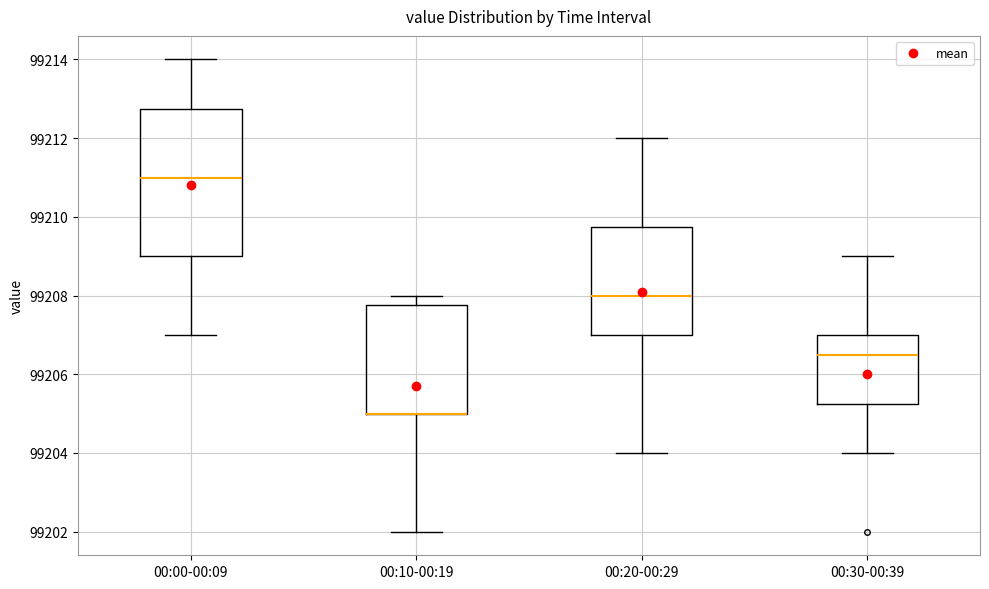

Reading left to right, transcribe this box plot: for each box, give where its median line is, the range the box spans, and where its two whiskers end, as read against the y-axis. The values are not printed on the chart, so give them approximately, as read against the axis.

00:00-00:09: median 99211.0, box 99209.0 to 99212.8, whiskers 99207.0 to 99214.0
00:10-00:19: median 99205.0 (drawn on the box's lower edge), box 99205.0 to 99207.8, whiskers 99202.0 to 99208.0
00:20-00:29: median 99208.0, box 99207.0 to 99209.8, whiskers 99204.0 to 99212.0
00:30-00:39: median 99206.6, box 99205.2 to 99207.0, whiskers 99204.0 to 99209.0